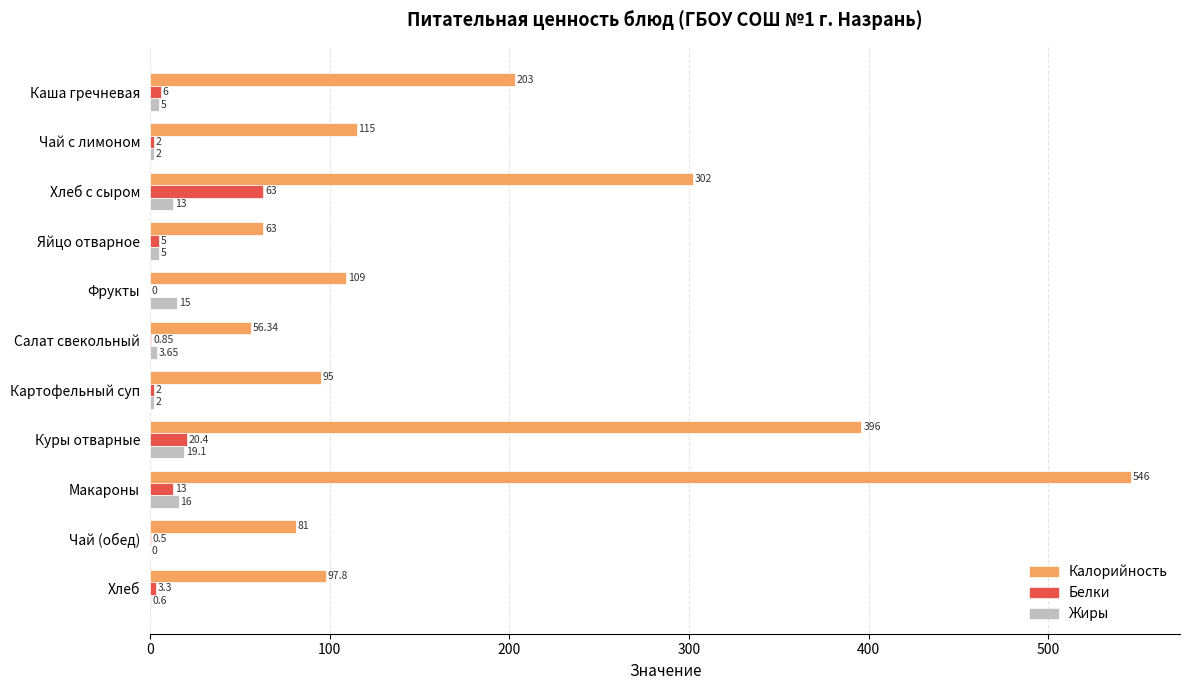

Which series has the largest total across all categories?

Калорийность